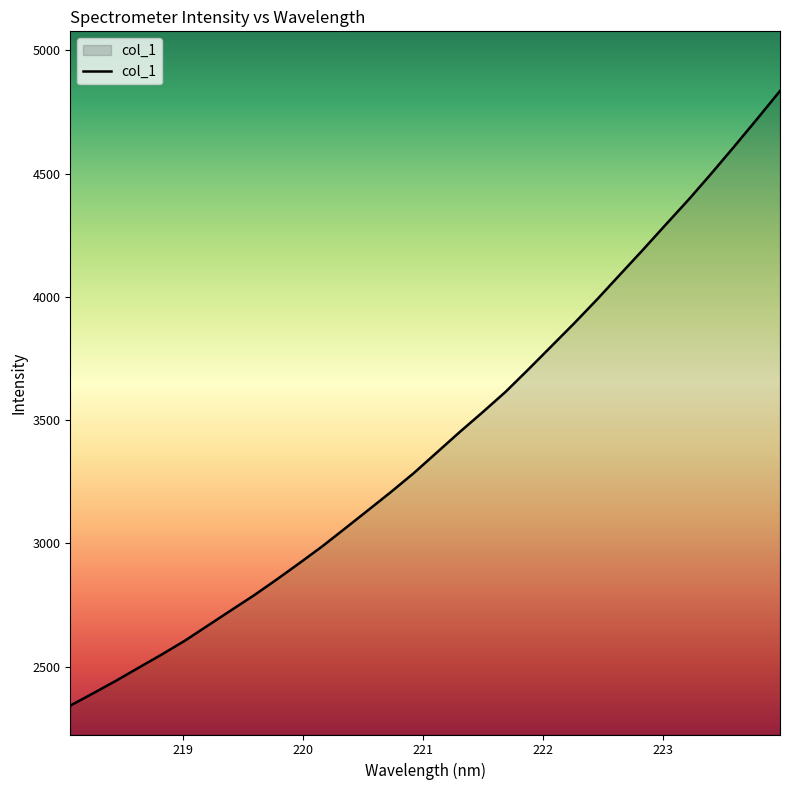

How many lines are shown in the chart?

1